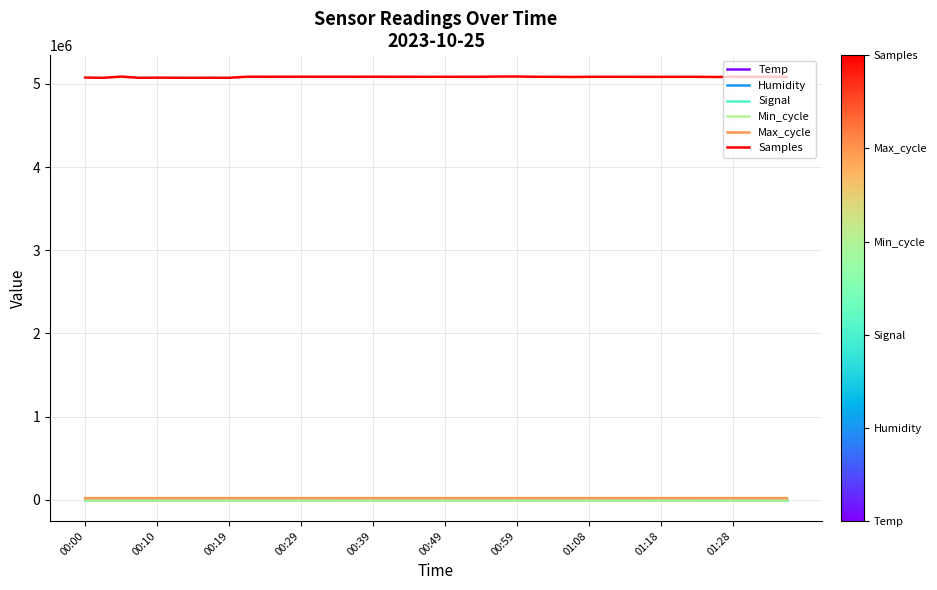

Which series has the largest total across all categories?

Samples